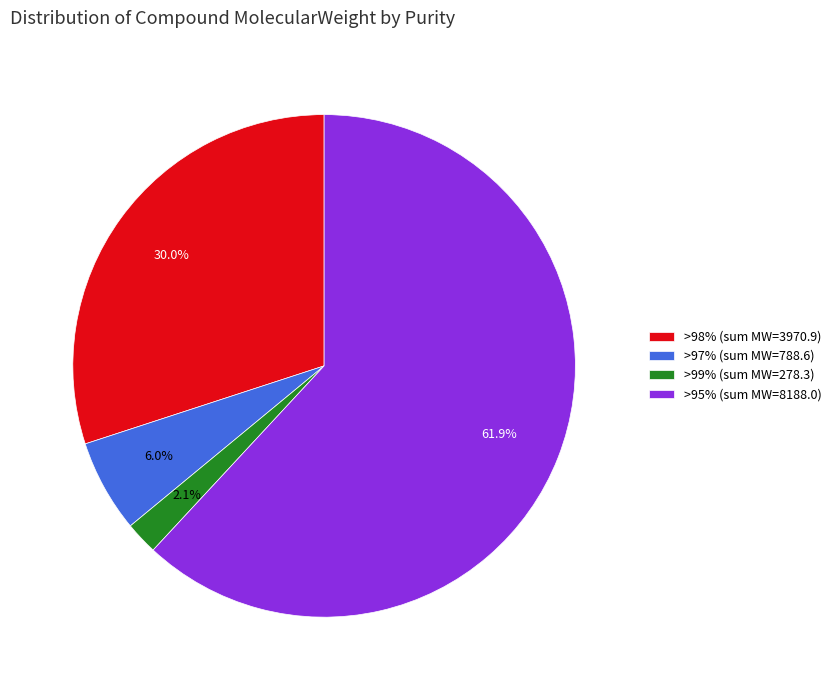

Which slice is the smallest?

>99% (sum MW=278.3)